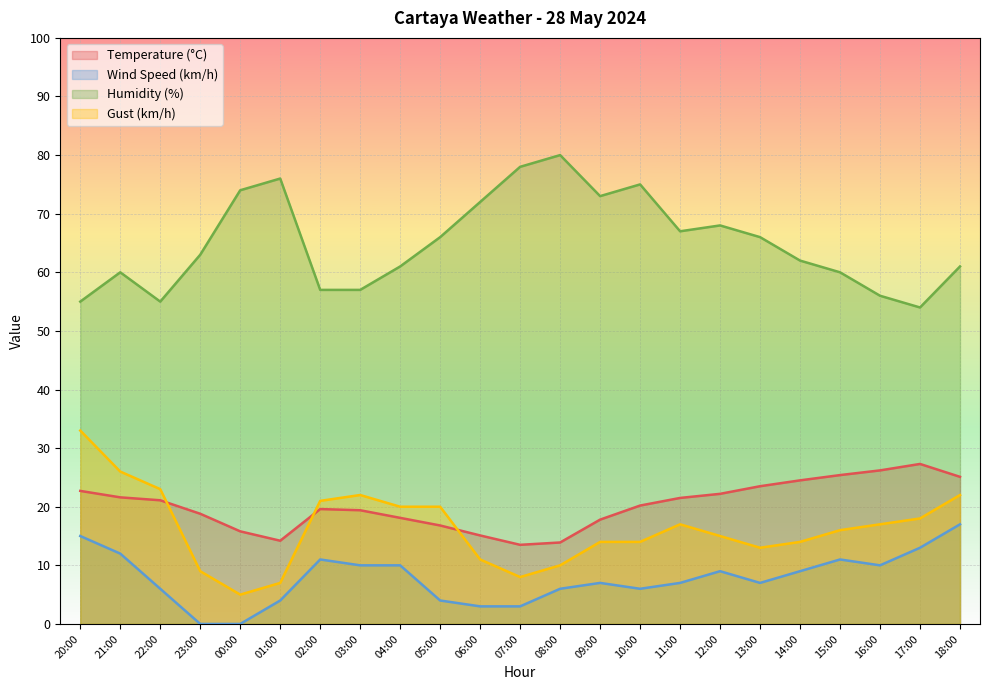

Between 02:00 and 14:00, which series saw the biggest shift?

Gust (km/h)